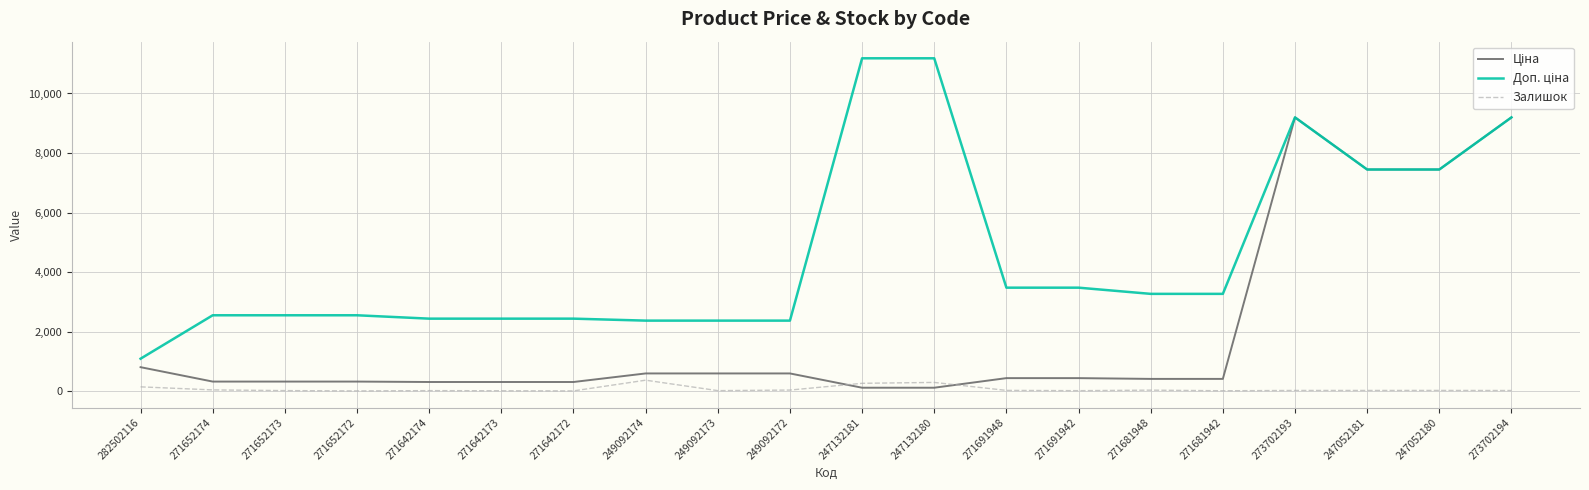

What is the greatest value displayed?

11182.0